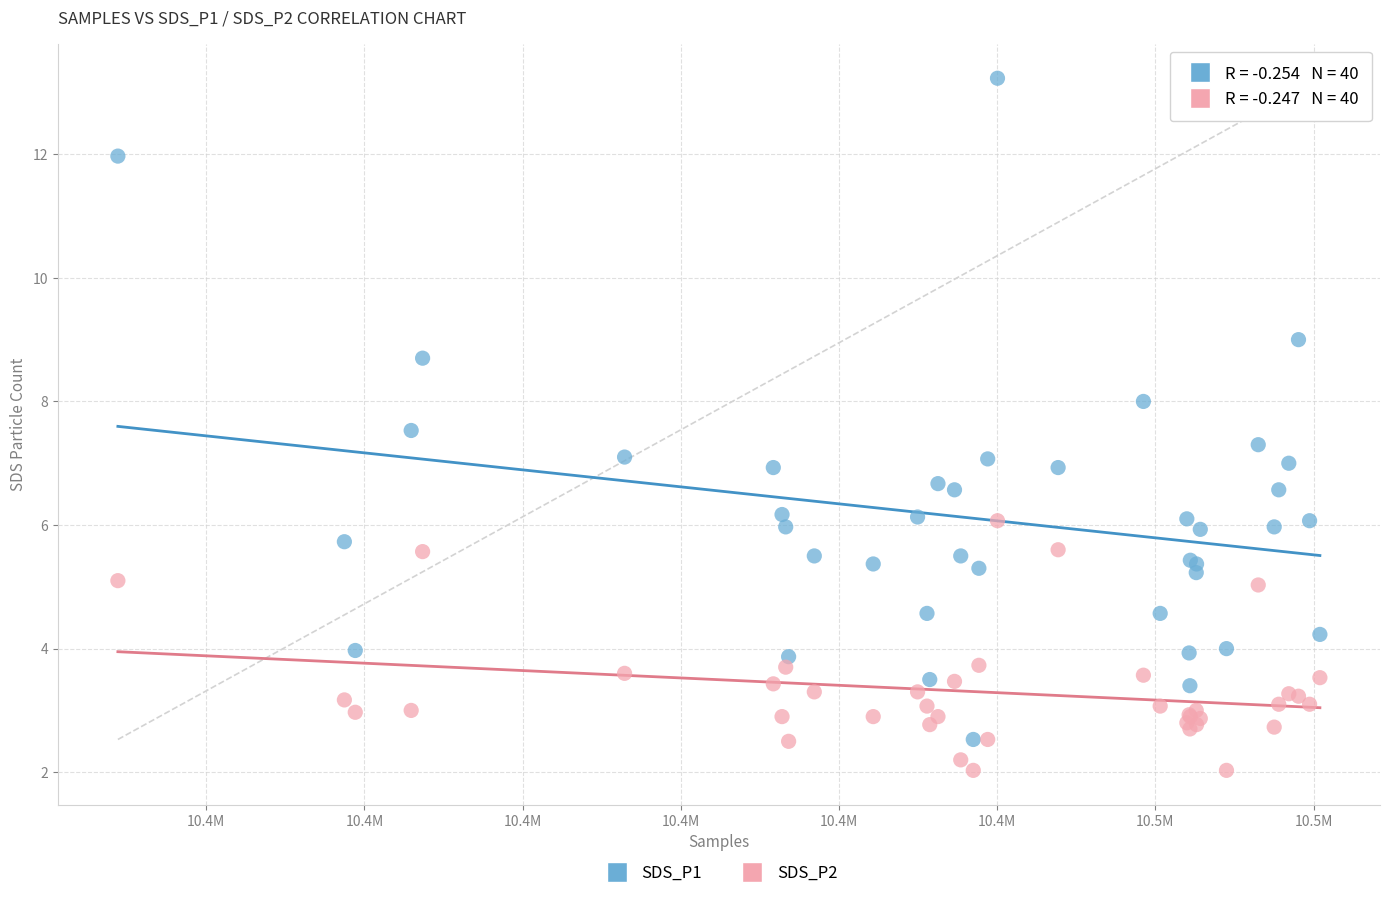

Which series has the widest spread of Y values?

SDS_P1